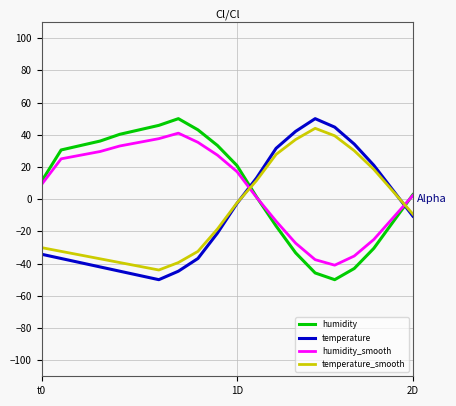

What is the smallest value displayed?

-50.0